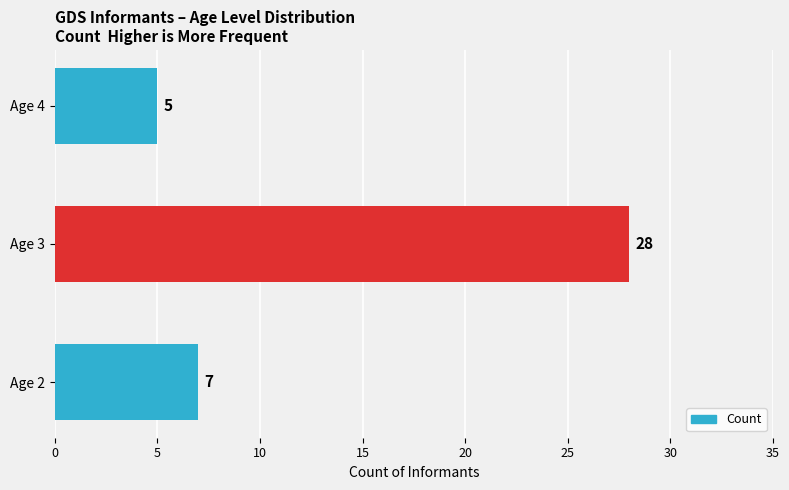

Are the bars horizontal?

Yes